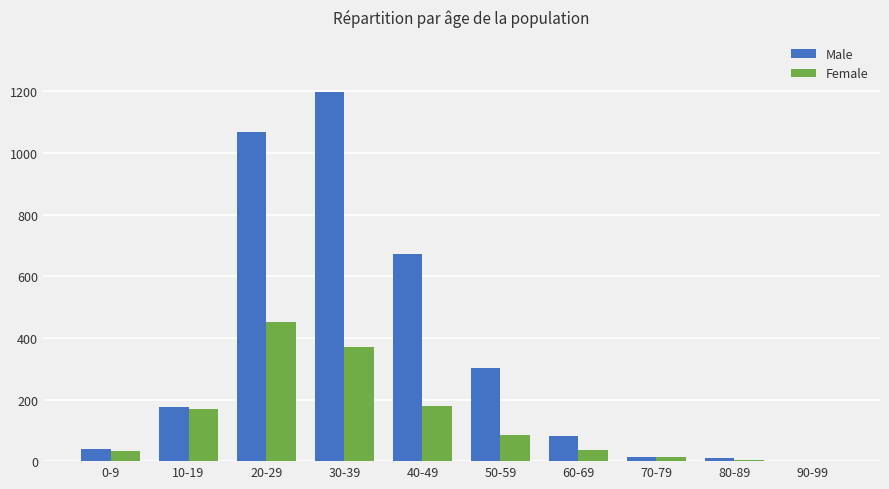

Is the value of Male at 0-9 greater than the value of Female at 20-29?

No